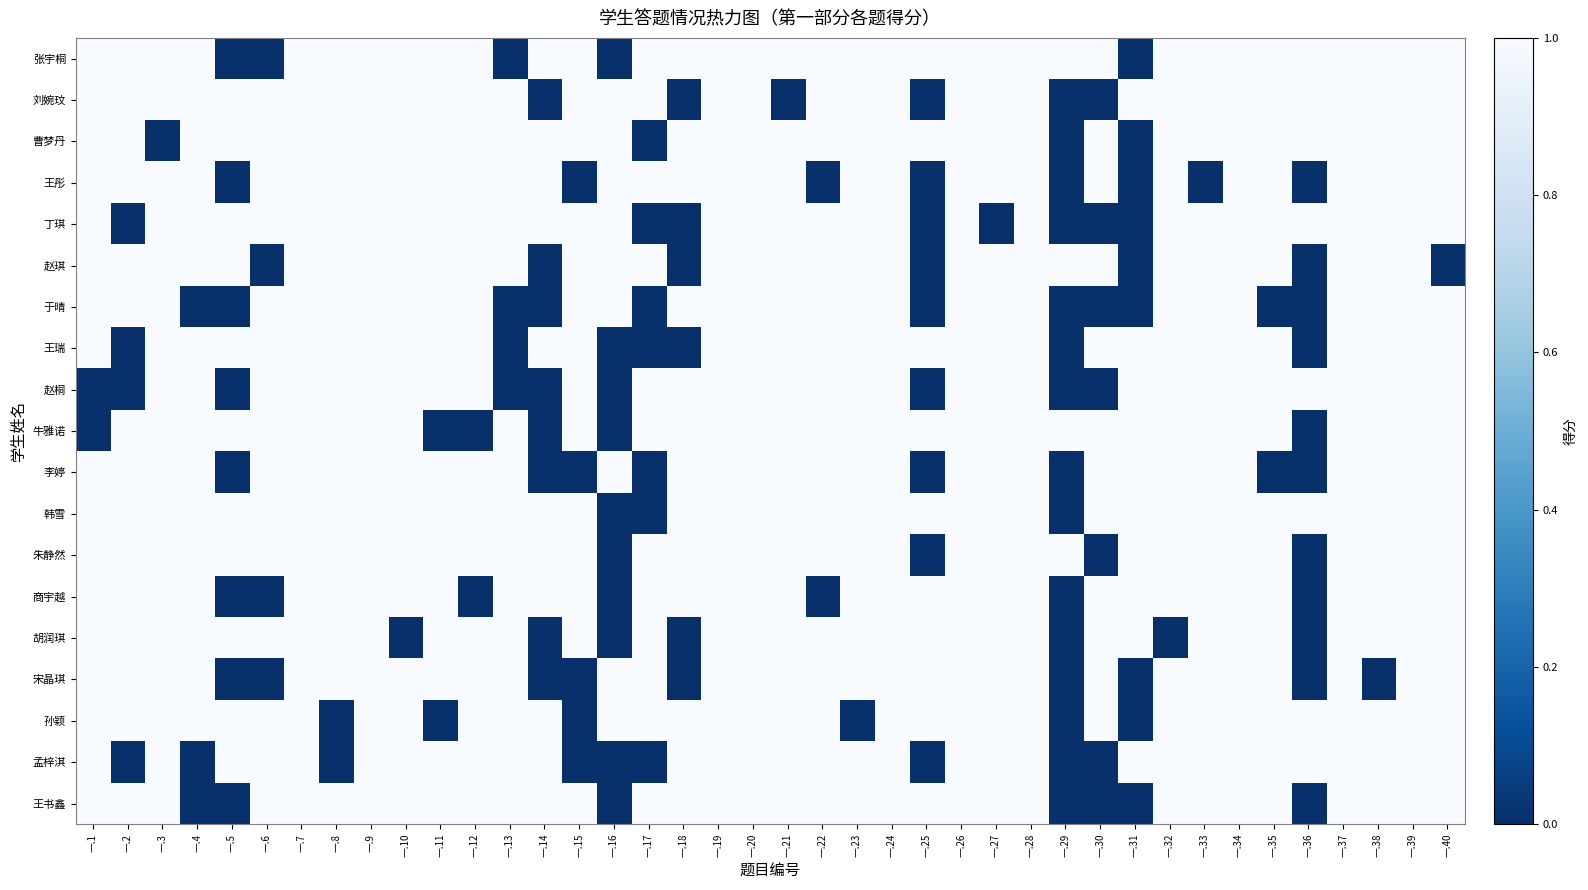

How many series are shown in this chart?

19